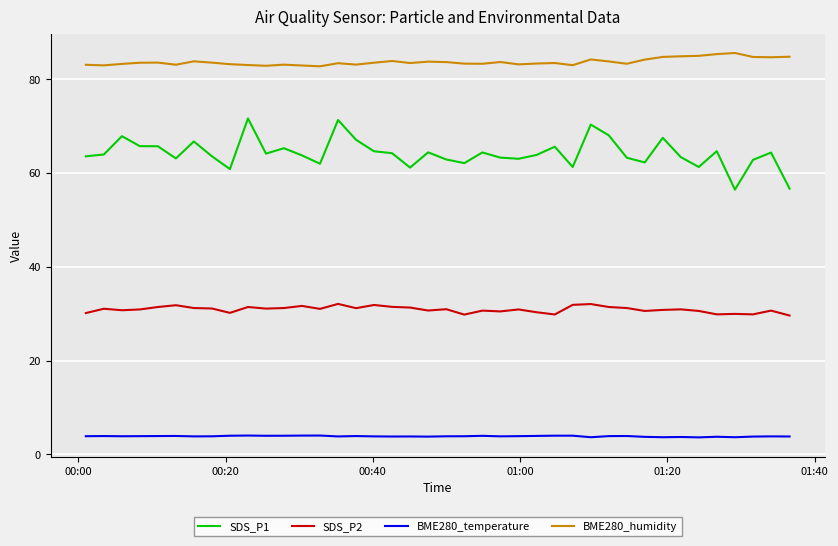

Which series has the widest spread of values?

SDS_P1